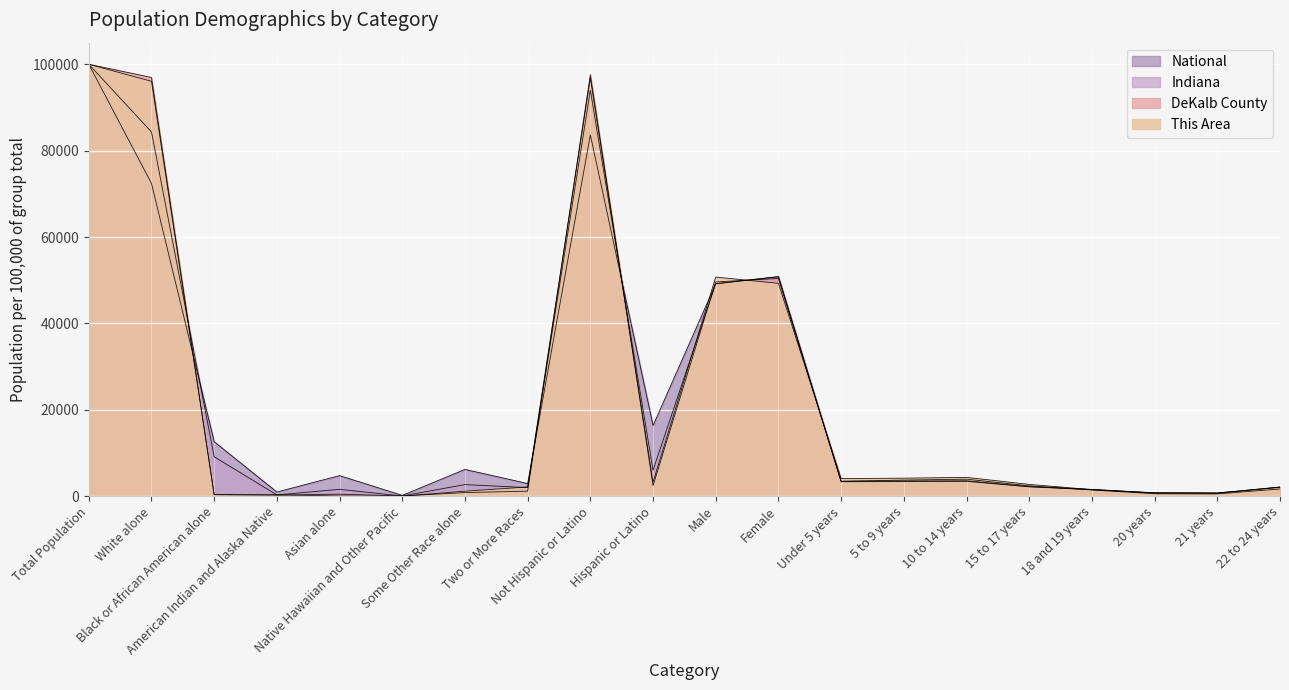

List the labels in order of Indiana value, smallest first.

Native Hawaiian and Other Pacific, American Indian and Alaska Native, 21 years, 20 years, 18 and 19 years, Asian alone, Two or More Races, 22 to 24 years, 15 to 17 years, Some Other Race alone, Under 5 years, 5 to 9 years, 10 to 14 years, Hispanic or Latino, Black or African American alone, Male, Female, White alone, Not Hispanic or Latino, Total Population